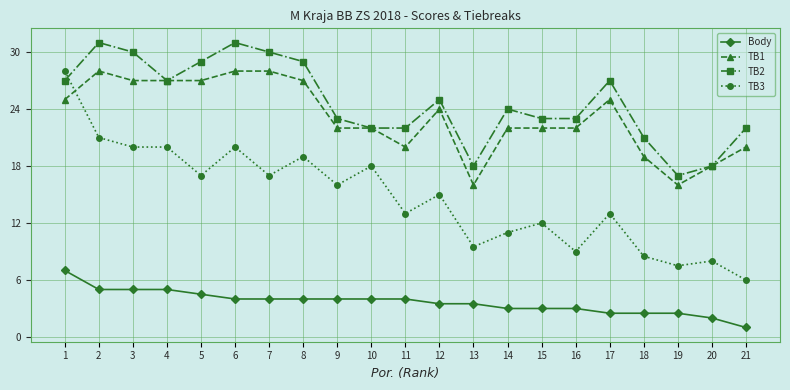

True or false: TB1 and Body cross at least once.

False